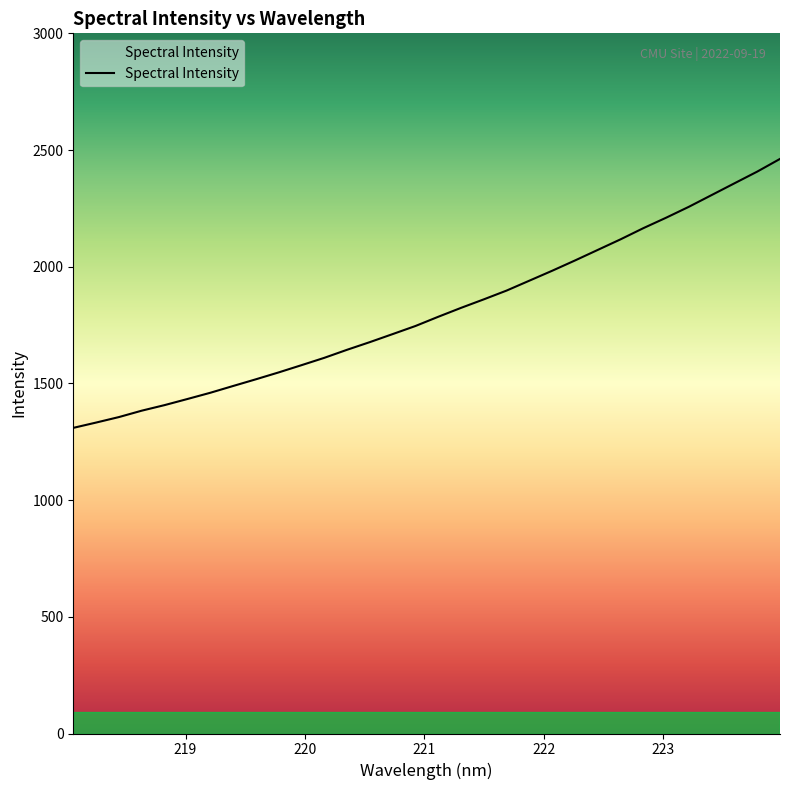

Reading right to left, what are all the values shown in this chart?

2462.0	2407.6	2357.4	2307.2	2256.9	2210.0	2165.2	2117.4	2072.1	2026.8	1982.8	1940.4	1897.9	1860.3	1823.8	1785.6	1746.0	1711.4	1677.0	1644.1	1609.6	1578.1	1547.1	1517.6	1488.9	1459.8	1433.2	1407.0	1383.2	1355.8	1332.3	1309.5